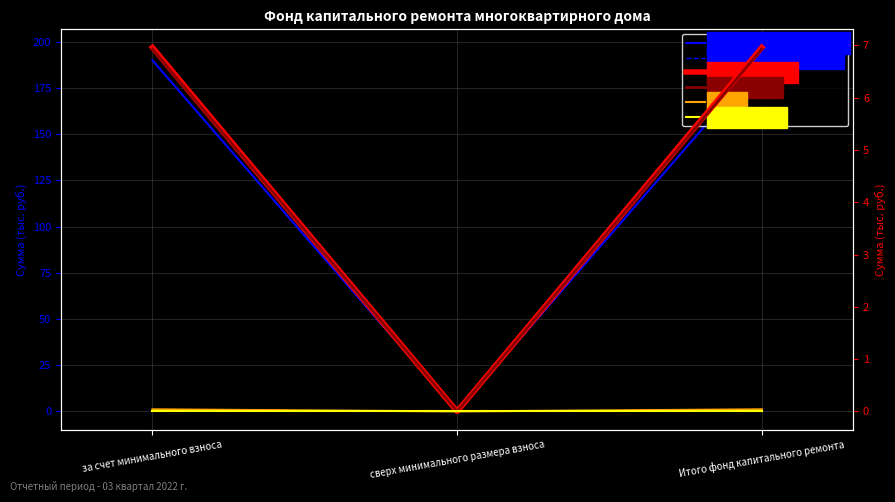

How many positive values does the пеней series have?

2